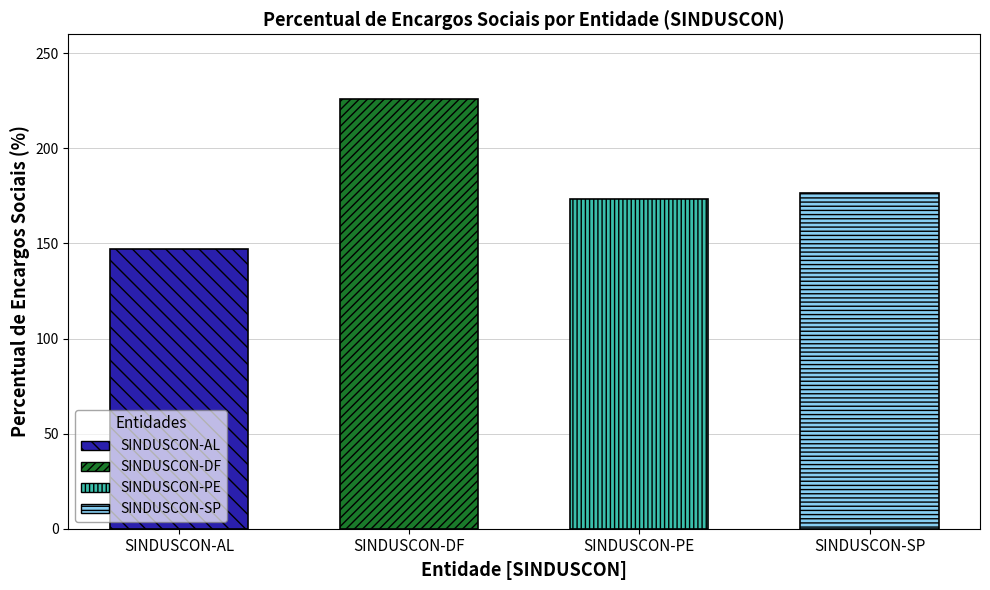

Which label corresponds to the largest value in the chart?

SINDUSCON-DF